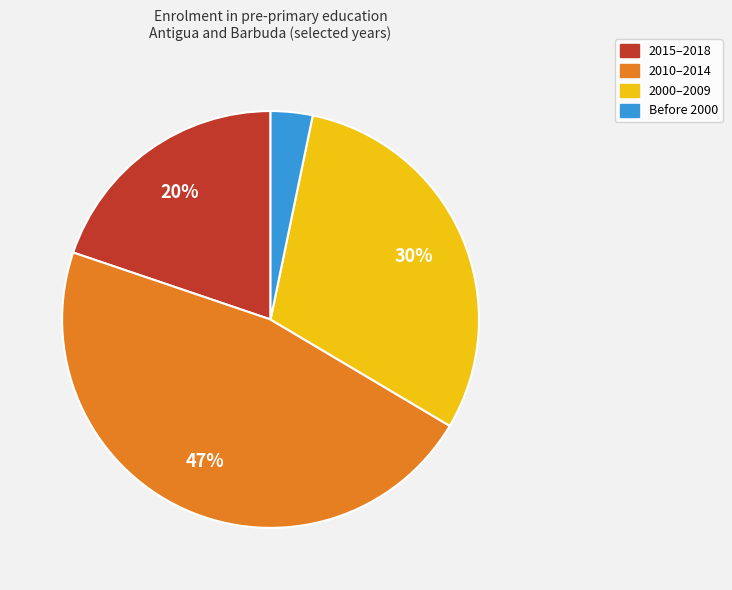

Does any single category account for the majority?

No